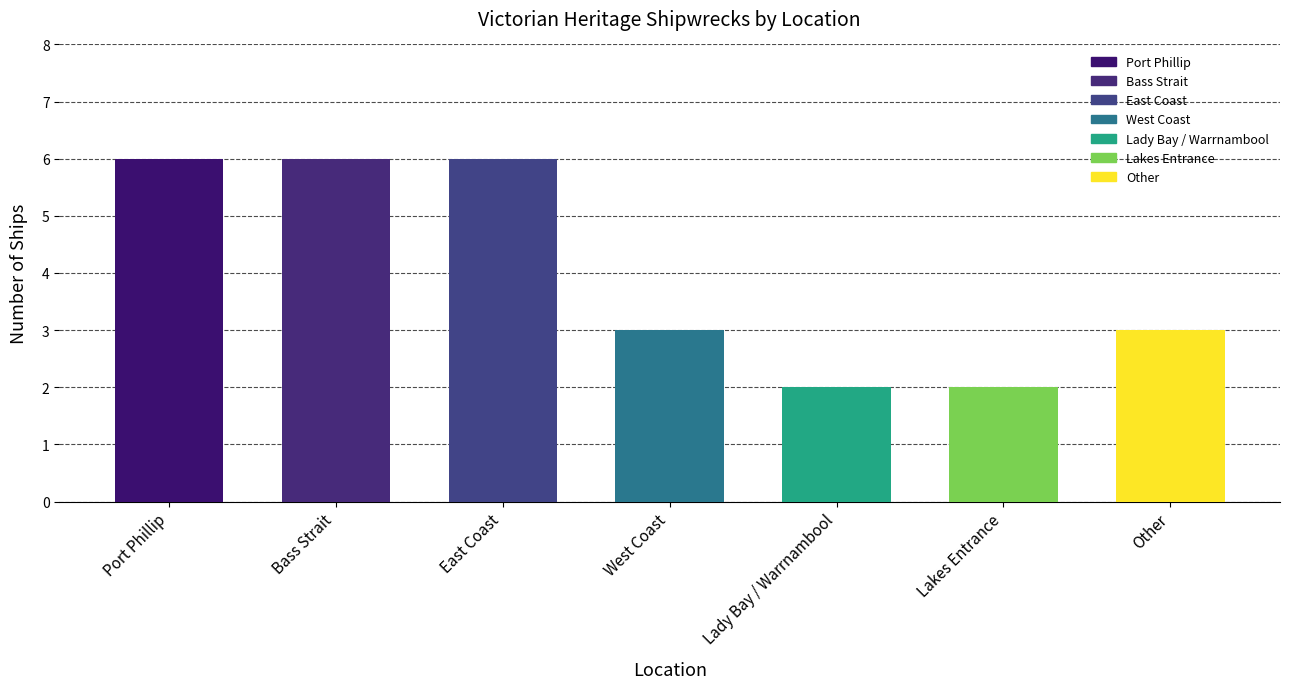

What is the greatest value displayed?

6